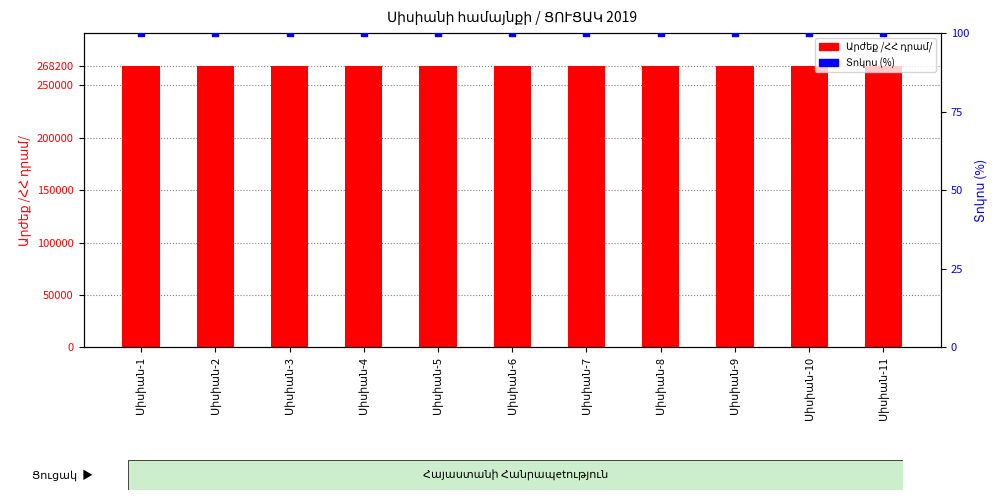

Which series has the largest total across all categories?

Արժեք /ՀՀ դրամ/